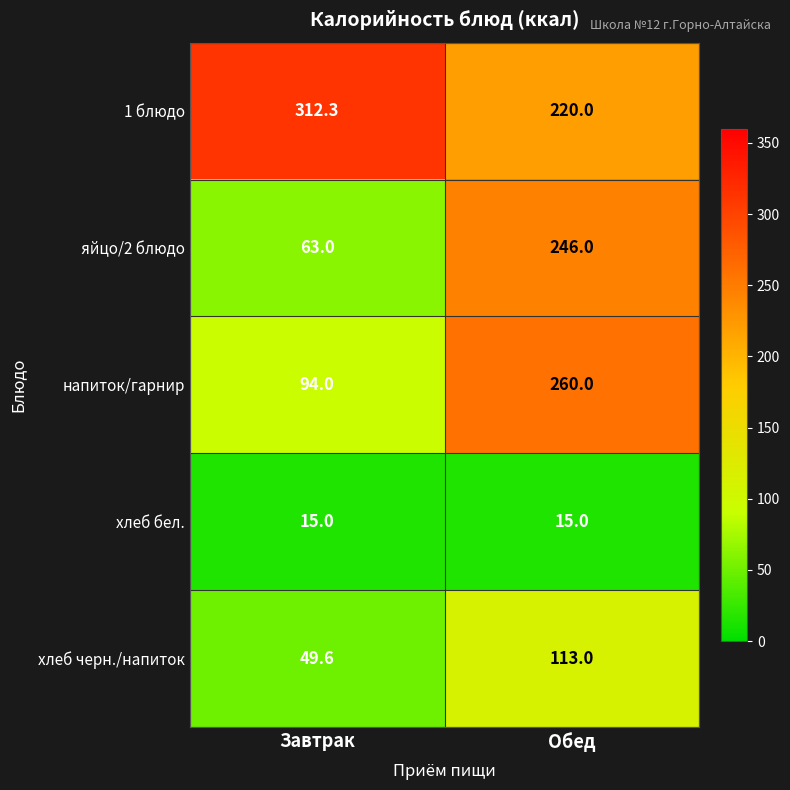

Which series has the widest spread of values?

яйцо/2 блюдо